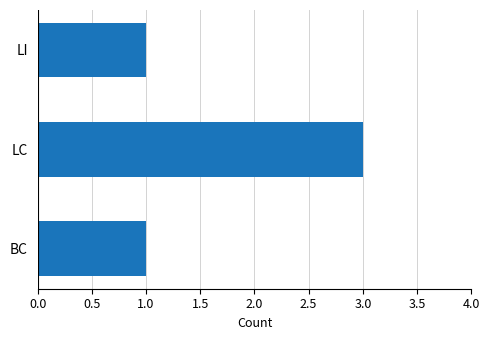

Which has a higher value, LC or BC?

LC